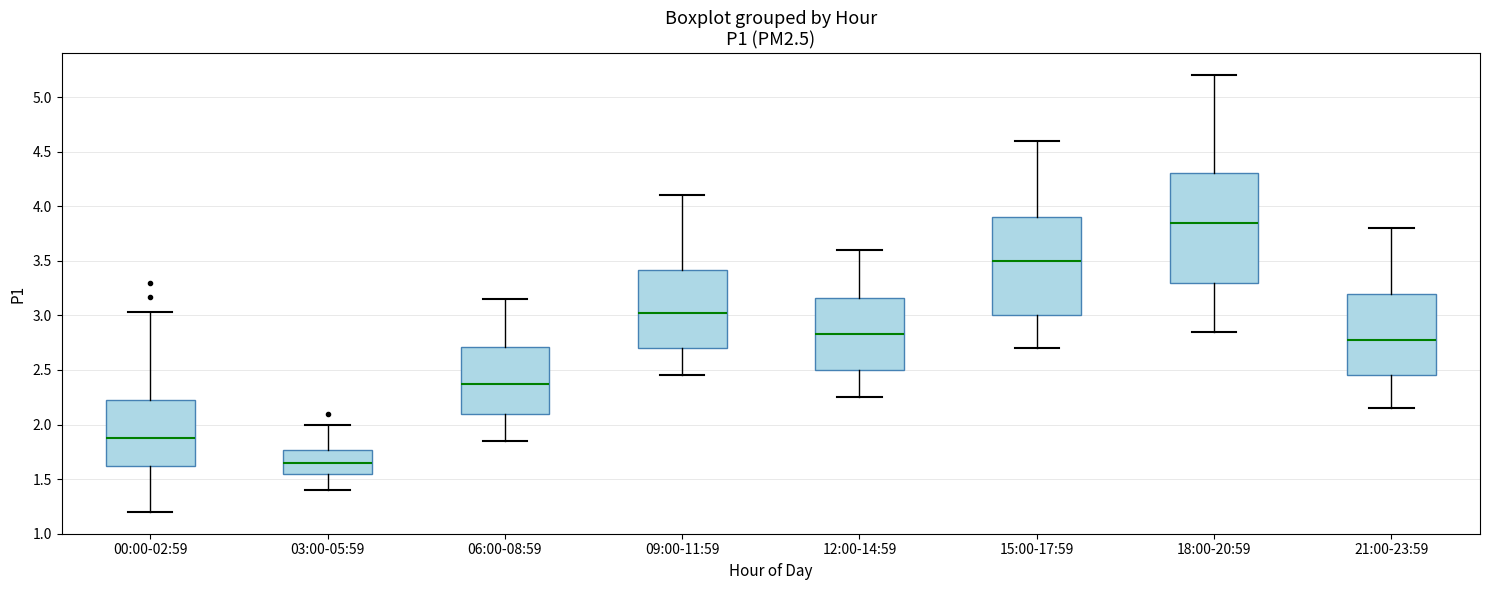

Reading left to right, transcribe this box plot: for each box, give where its median line is, the range the box spans, and where its two whiskers end, as read against the y-axis. The values are not printed on the chart, so give them approximately, as read against the axis.

00:00-02:59: median 1.90, box 1.60 to 2.25, whiskers 1.20 to 3.05
03:00-05:59: median 1.65, box 1.55 to 1.75, whiskers 1.40 to 2.00
06:00-08:59: median 2.40, box 2.10 to 2.70, whiskers 1.85 to 3.15
09:00-11:59: median 3.05, box 2.70 to 3.40, whiskers 2.45 to 4.10
12:00-14:59: median 2.85, box 2.50 to 3.15, whiskers 2.25 to 3.60
15:00-17:59: median 3.50, box 3.00 to 3.90, whiskers 2.70 to 4.60
18:00-20:59: median 3.85, box 3.30 to 4.30, whiskers 2.85 to 5.20
21:00-23:59: median 2.80, box 2.45 to 3.20, whiskers 2.15 to 3.80